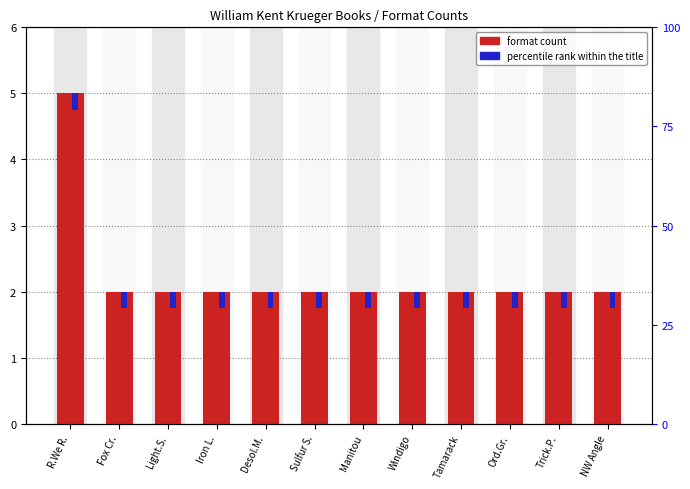

Is the value of percentile rank within the title at Tamarack greater than the value of format count at Desol.M.?

No